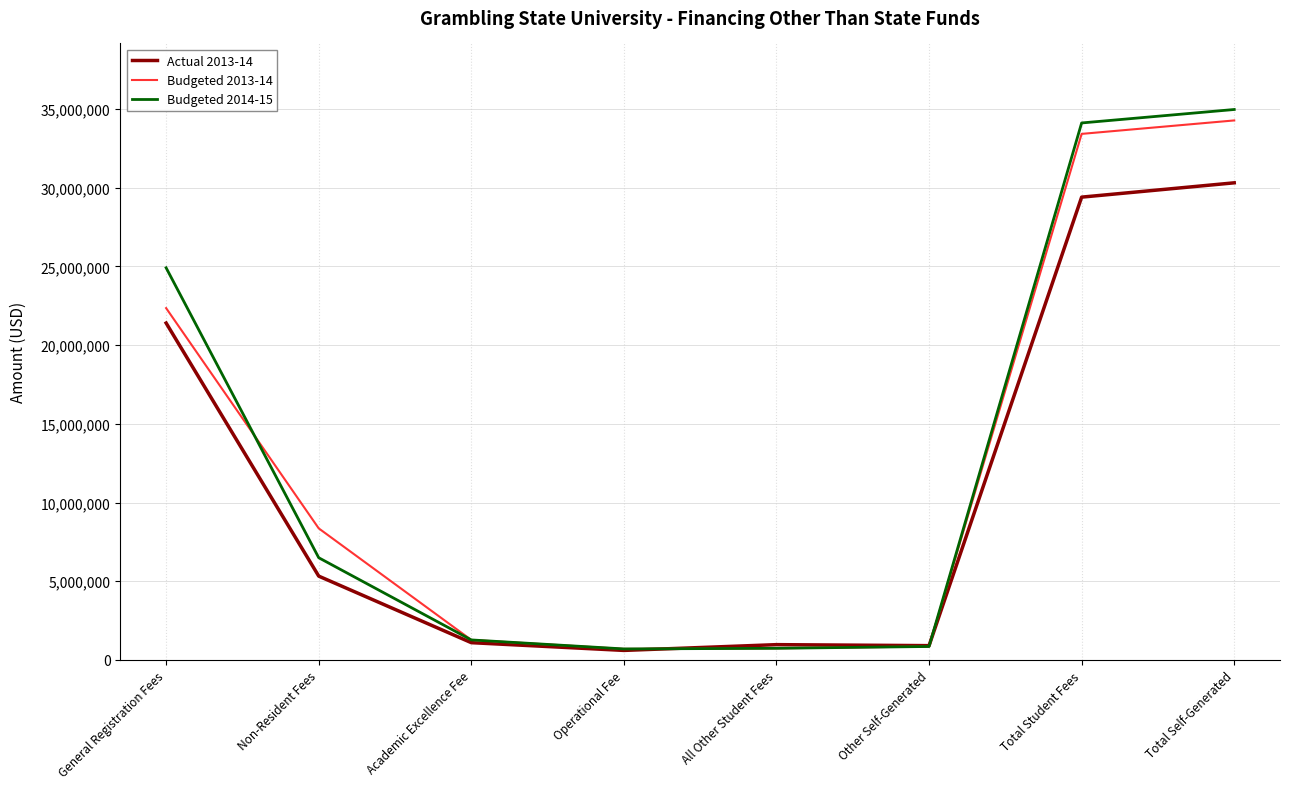

True or false: Budgeted 2014-15 has a value of 6493688.0 at Non-Resident Fees.

True